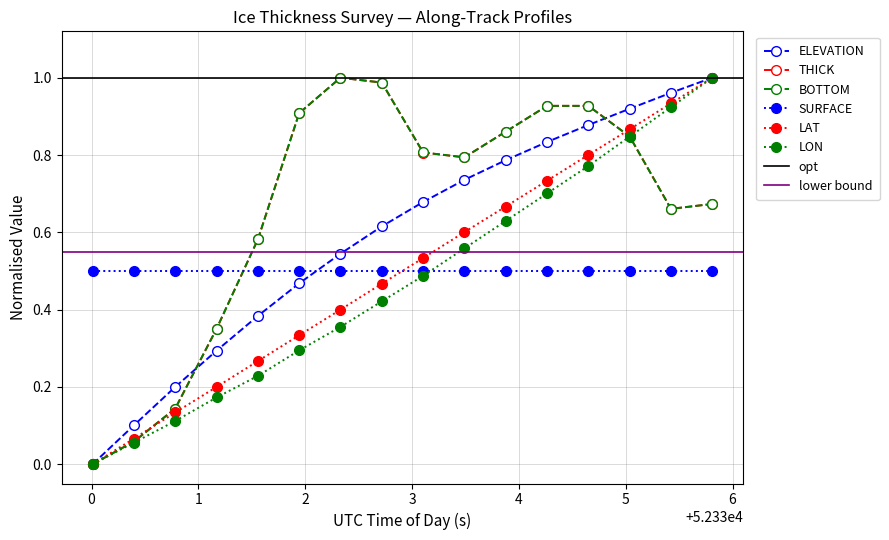

After their last crossing, which series has the higher values: BOTTOM or ELEVATION?

ELEVATION